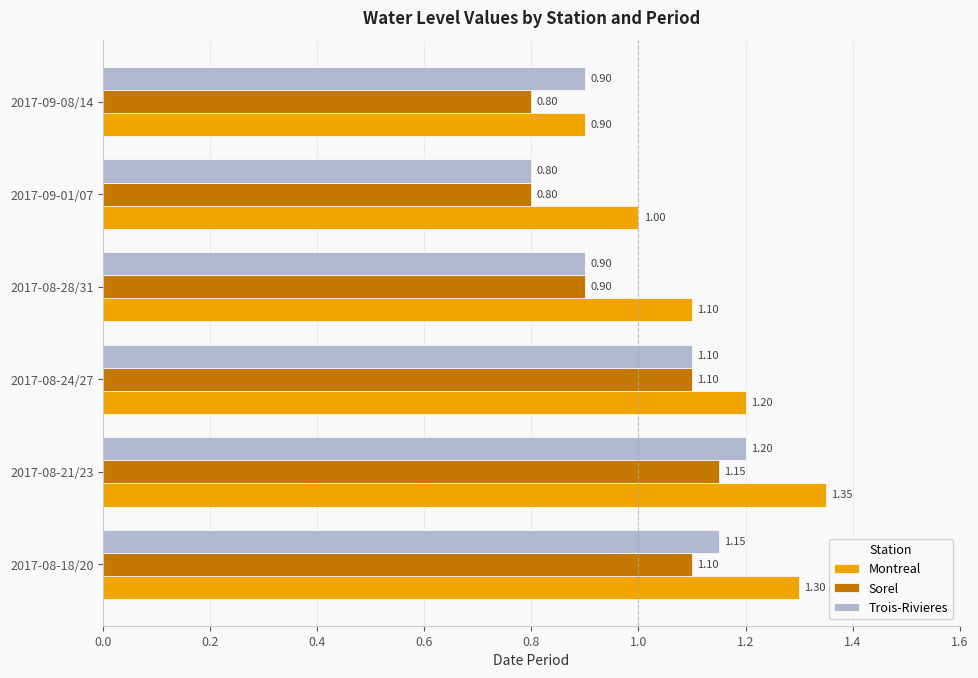

Rank the series by their average value, from highest to lowest.

Montreal, Trois-Rivieres, Sorel